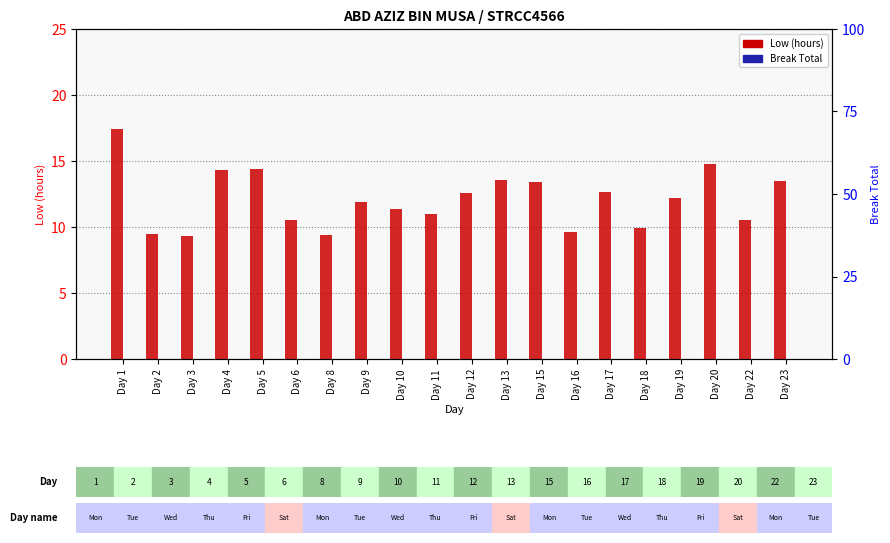

How many values in the Low (hours) series are below 12?

10